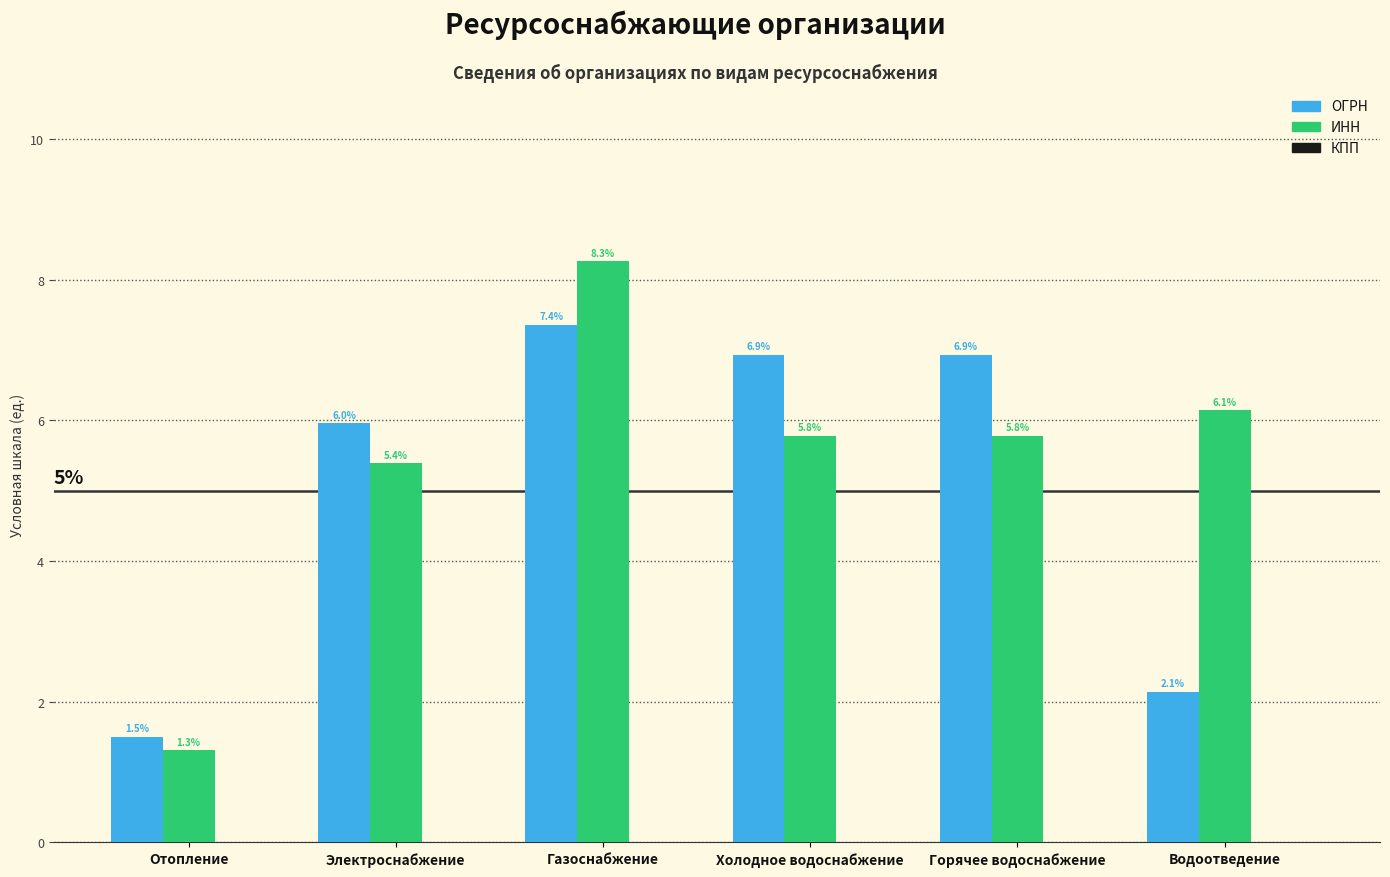

Where is ОГРН nearest to the value 4?

Водоотведение